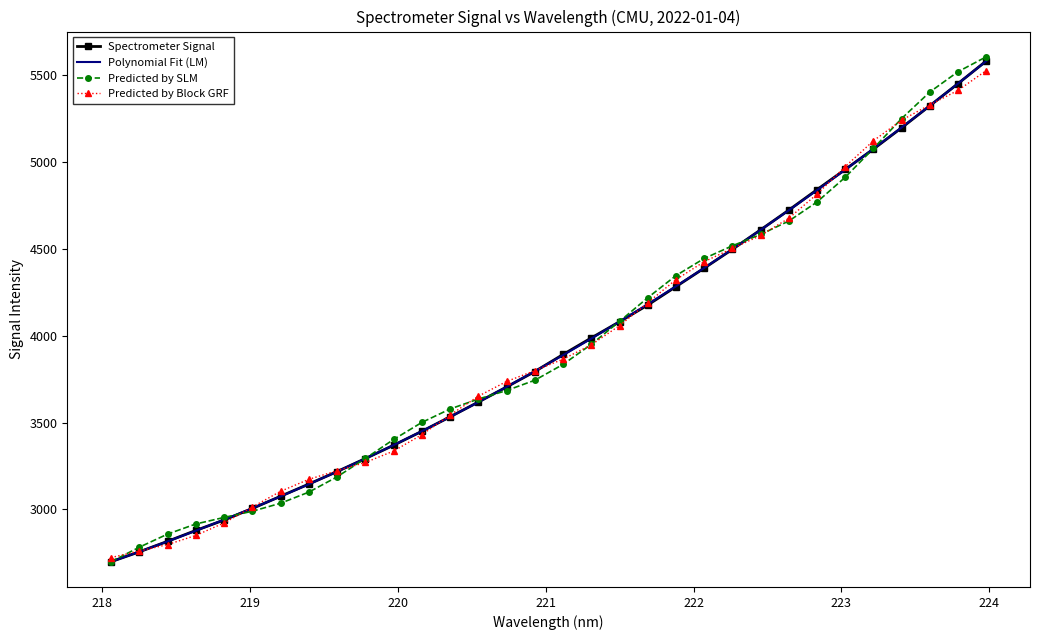

What is the greatest value displayed?

5606.4